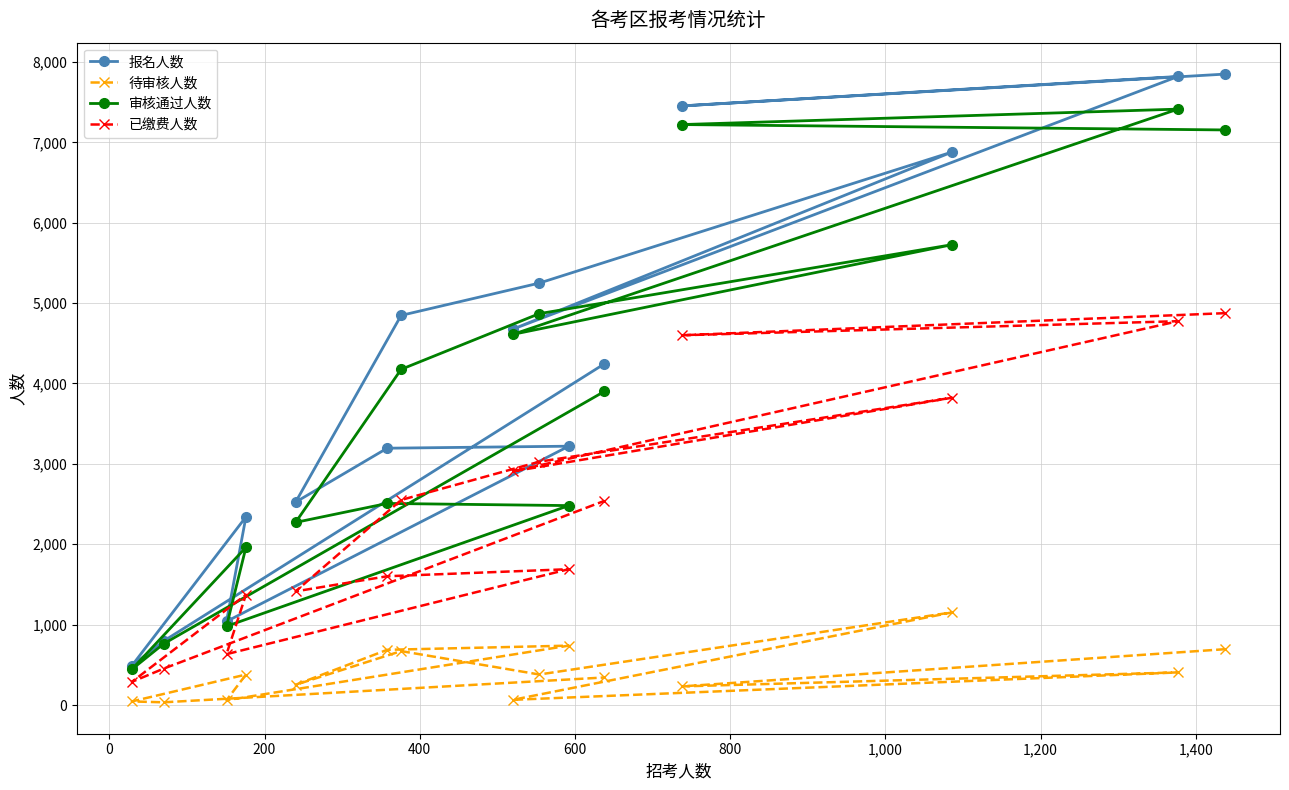

What is the difference between the maximum and minimum values in the 已缴费人数 series?

4587